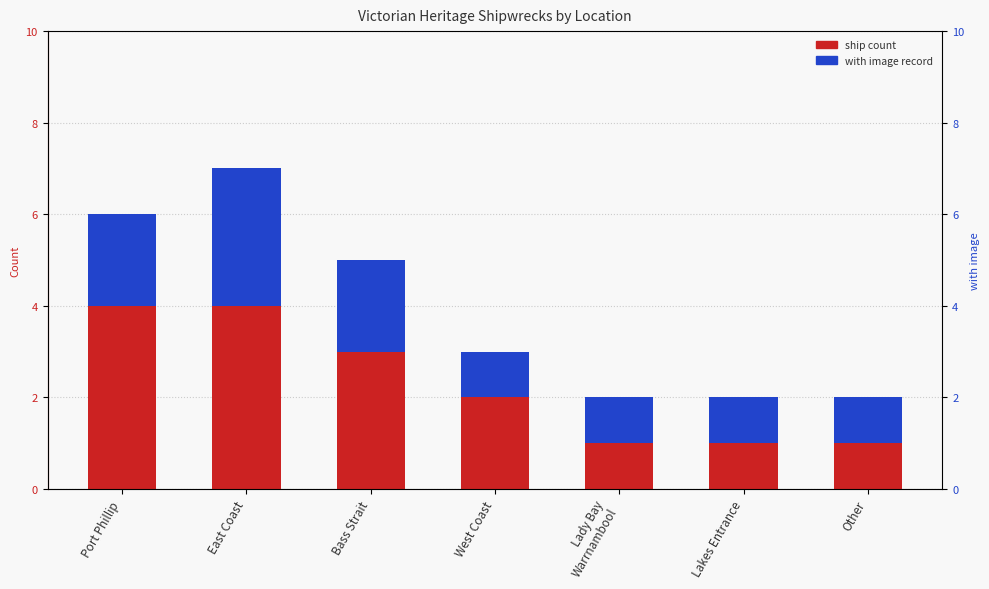

What is the label of the 7th bar from the left?

Other